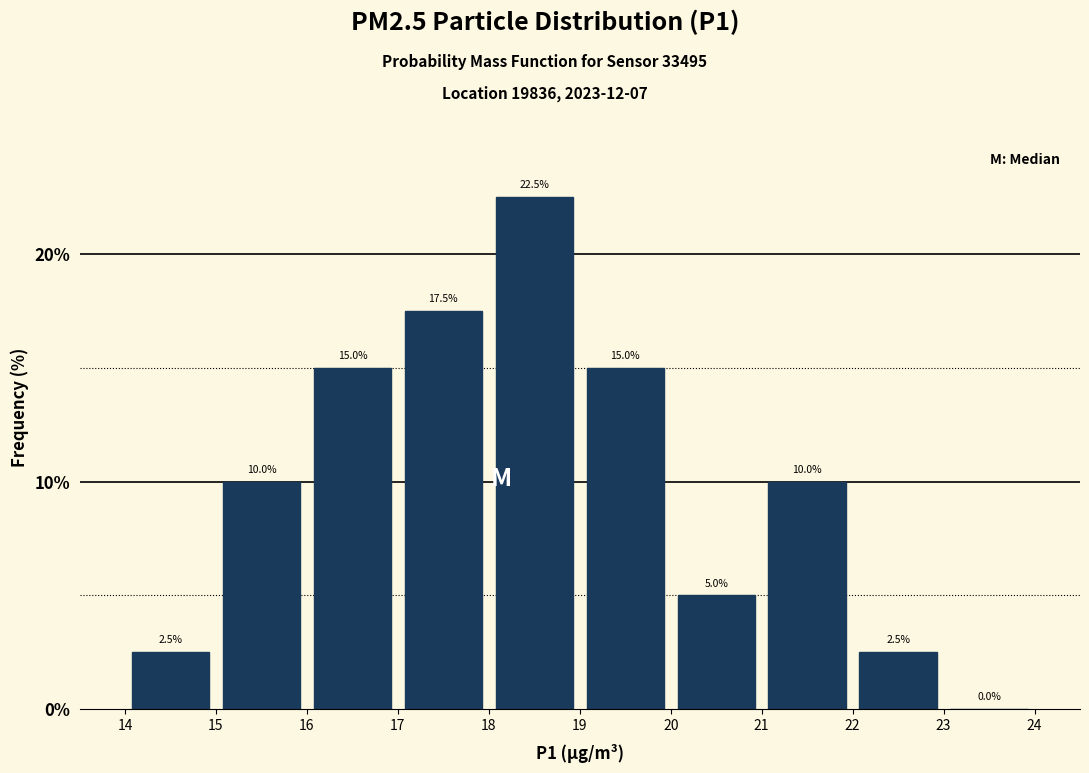

Over which range of the x-axis is the bar tallest?

18 to 19